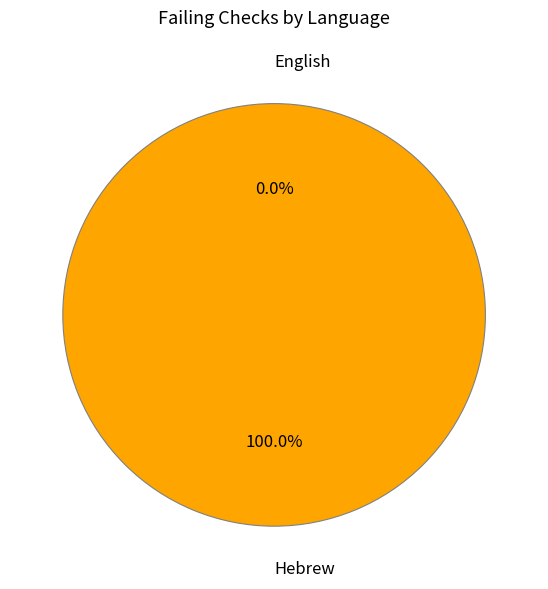

Does any single category account for the majority?

Yes